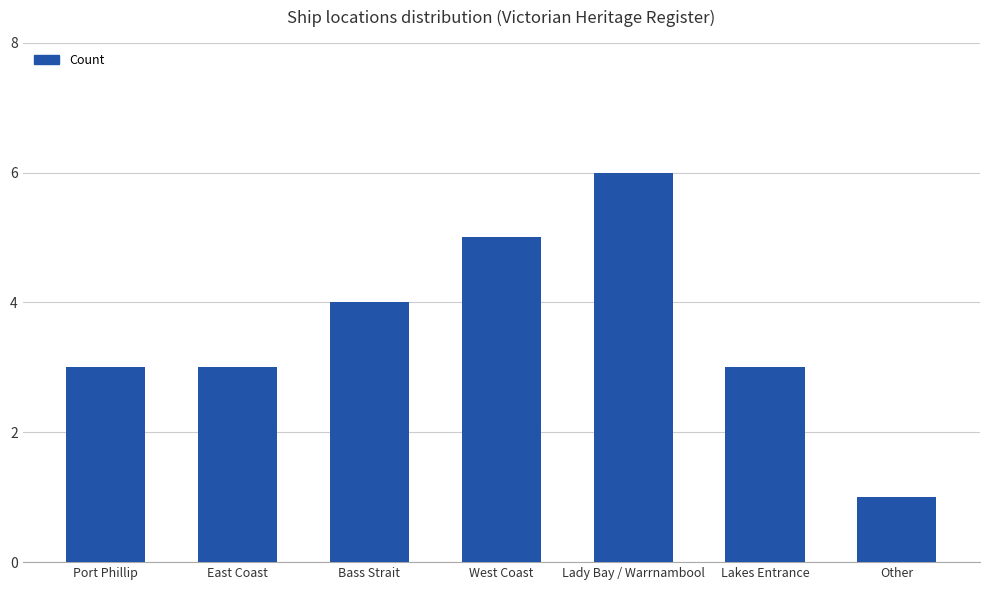

What is the change in value from West Coast to Other?

-4